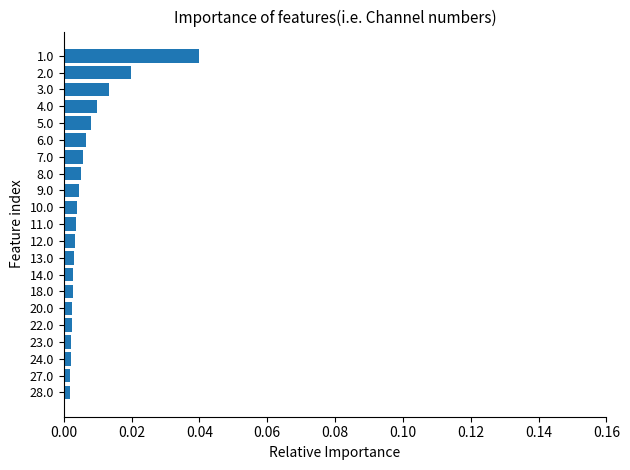

What position from the top is 8.0?

8